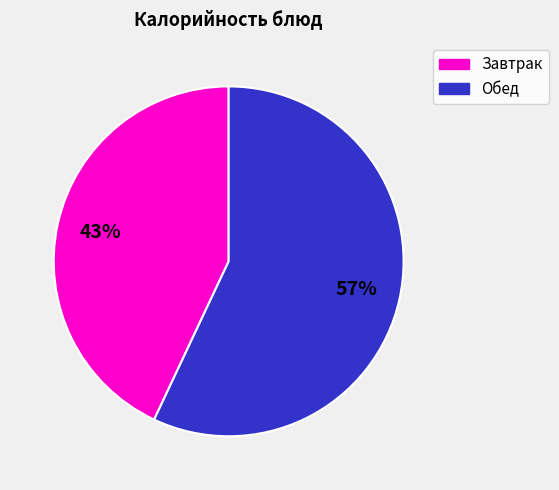

Is there any slice that represents more than half of the pie?

Yes